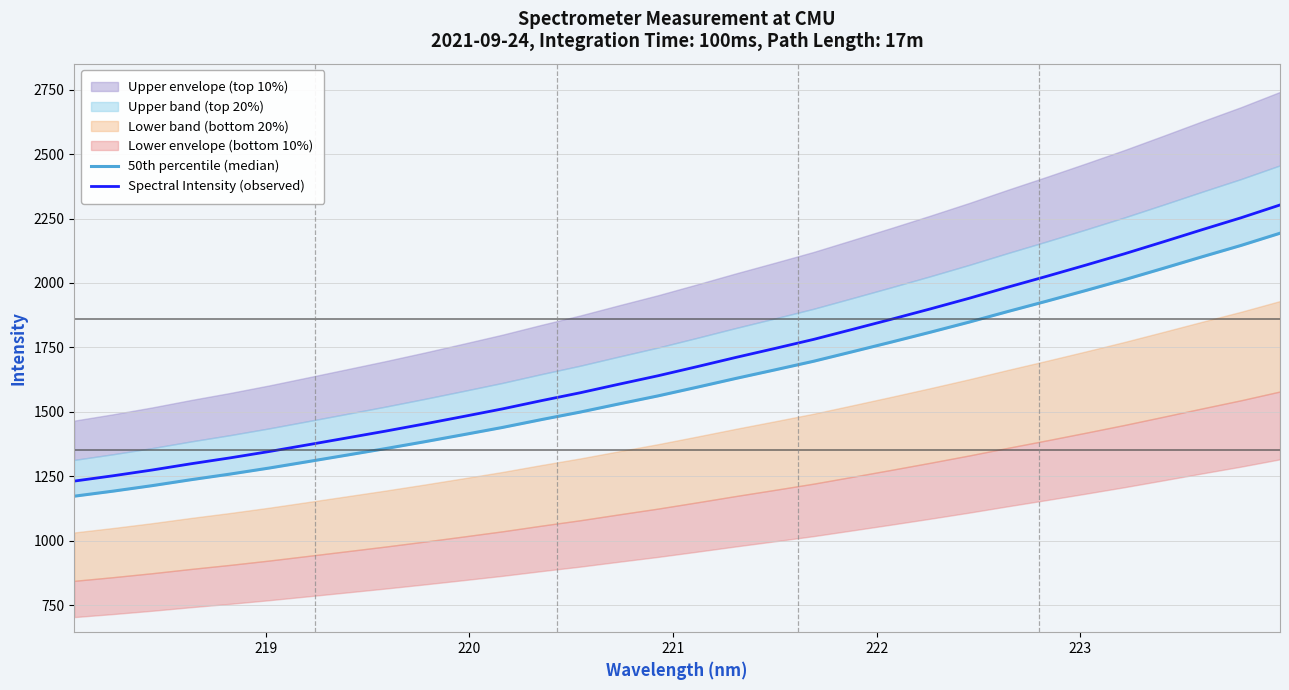

What is the maximum value for Spectral Intensity (observed)?

2302.7